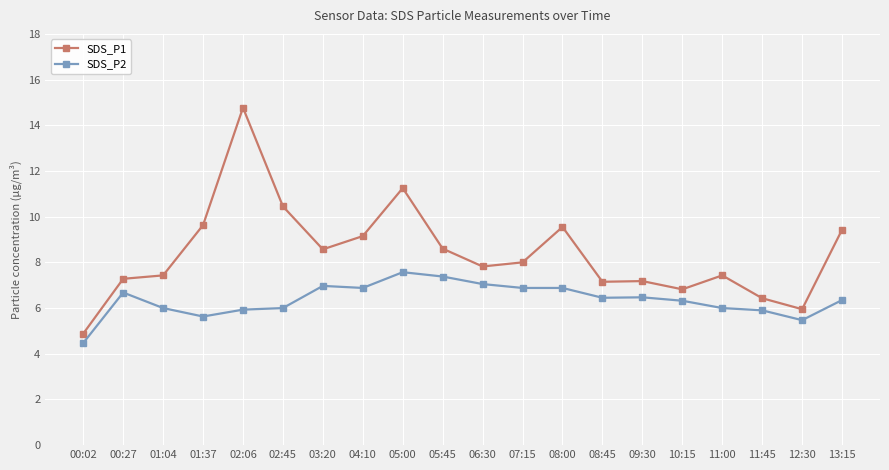

At which label does SDS_P1 first exceed 8?

01:37